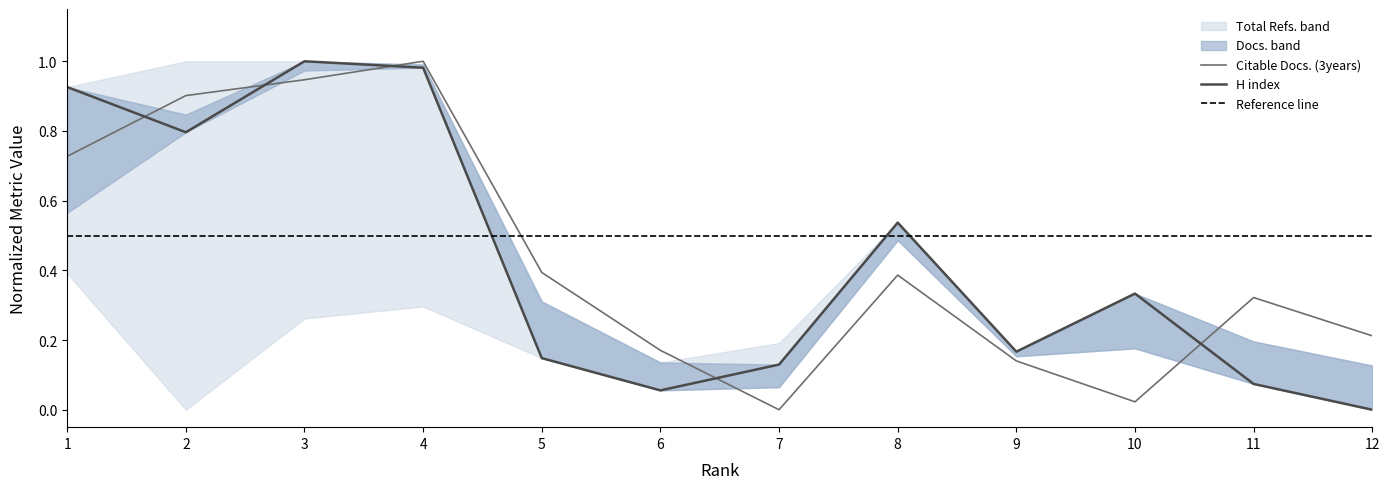

How many lines are shown in the chart?

2